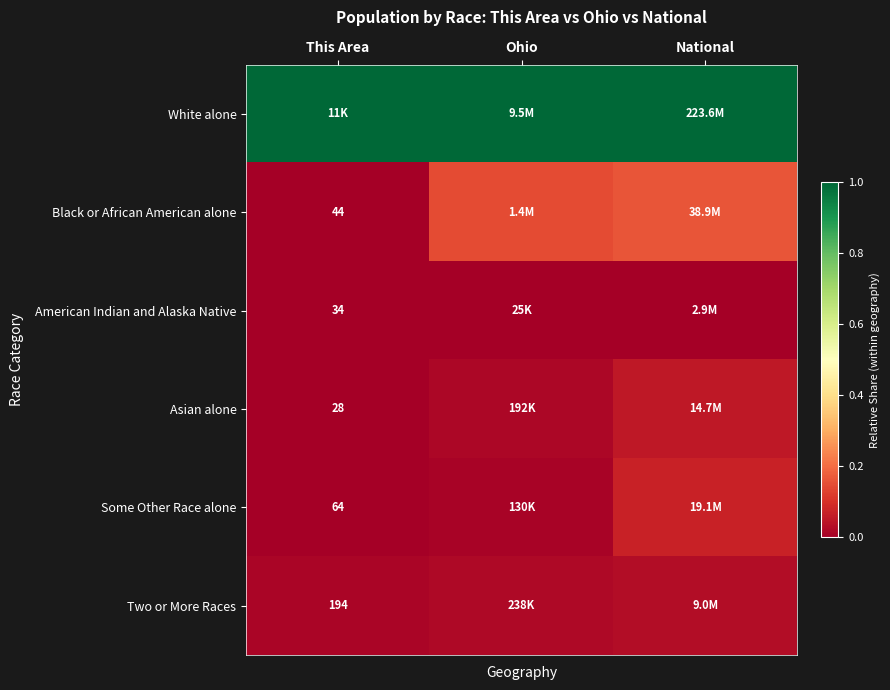

At how many categories does at least one series exceed 0?

3